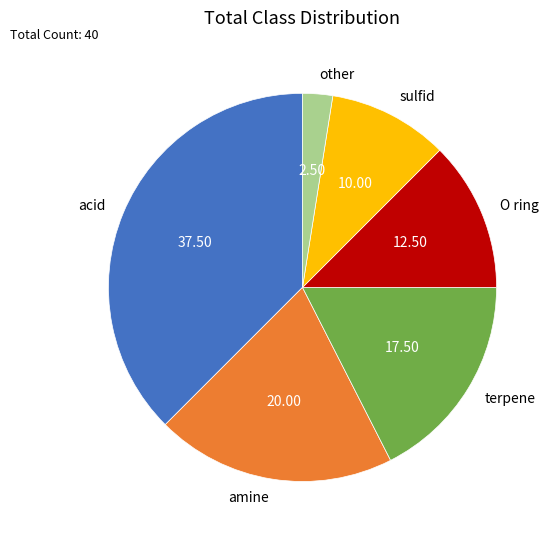

How many segments does this pie chart have?

6